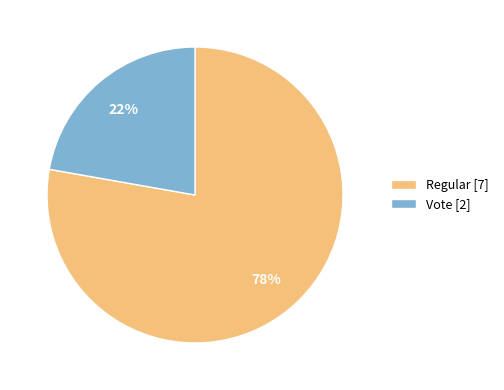

Rank the categories by value from lowest to highest.

Vote, Regular